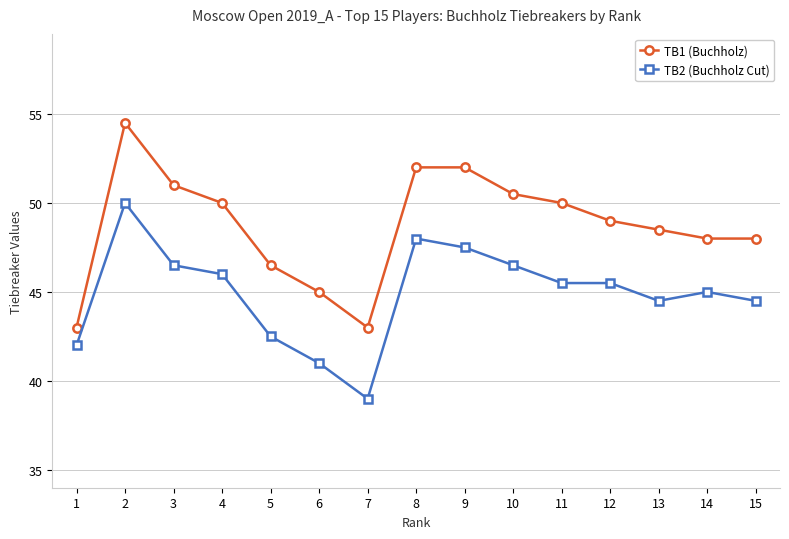

Which label corresponds to the smallest value in the chart?

7